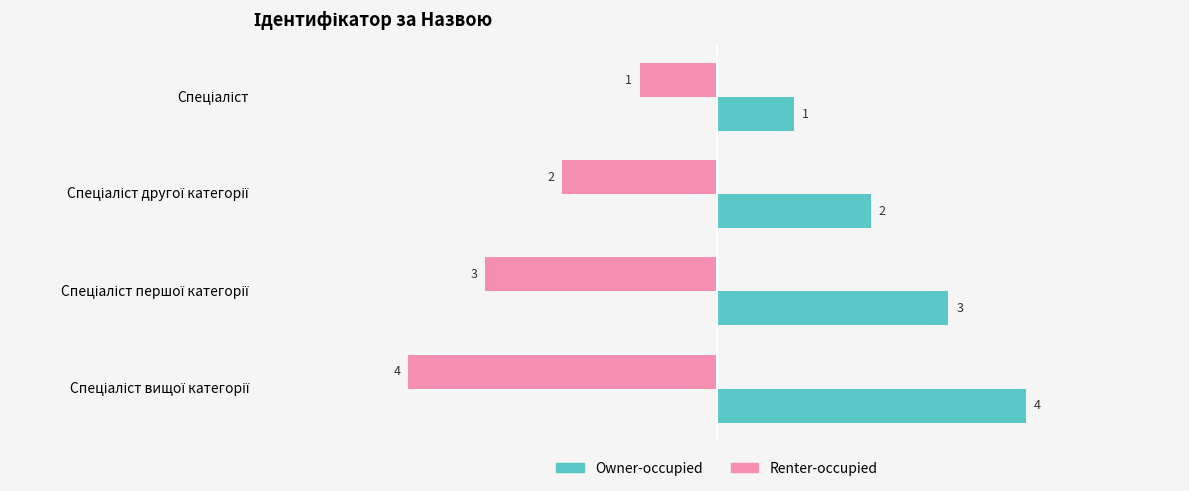

Reading left to right, list all the values displayed in this chart.

Owner-occupied: 1	2	3	4
Renter-occupied: -1	-2	-3	-4